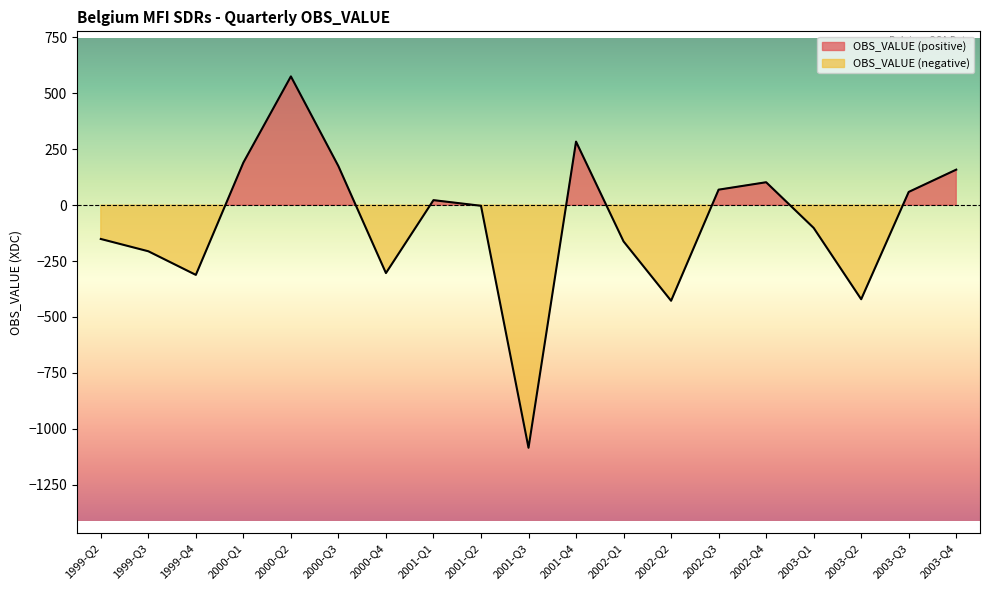

What is the difference between the maximum and minimum values?

1660.9